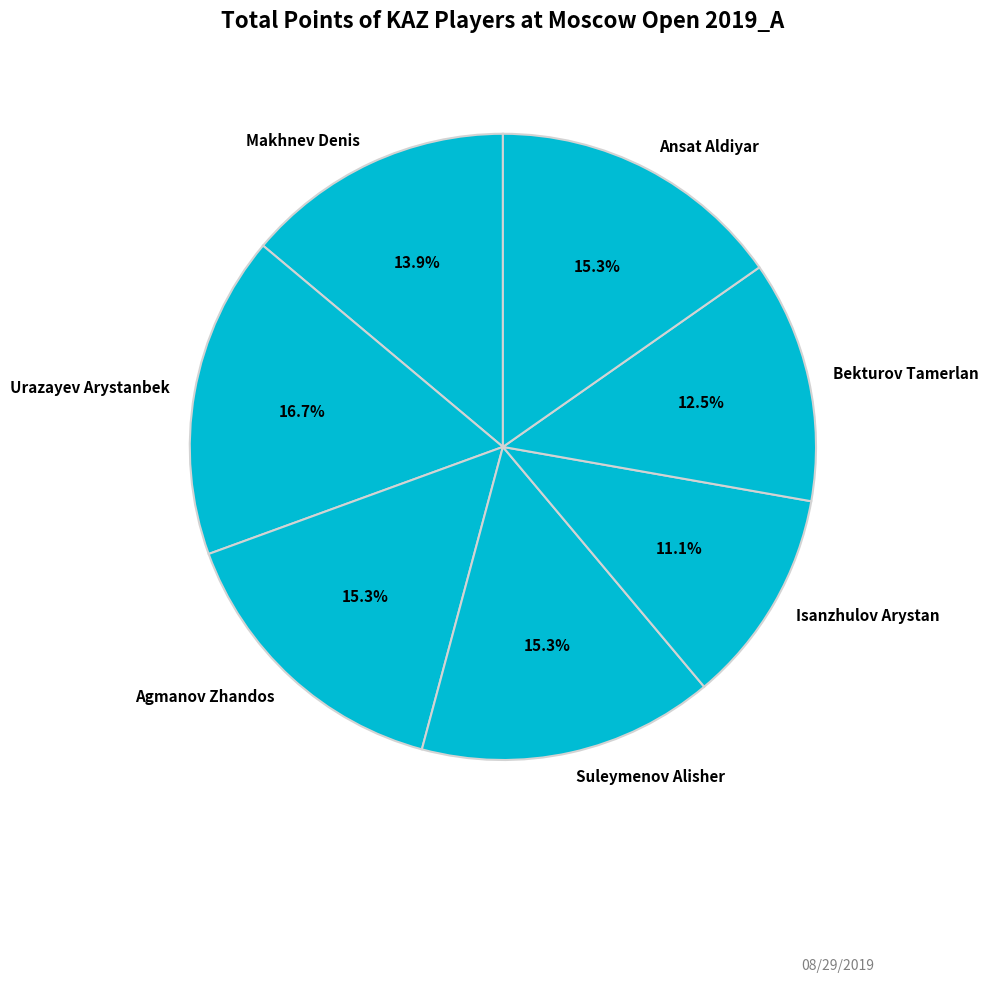

To the nearest percent, what is the difference between the Bekturov Tamerlan and Ansat Aldiyar slice percentages?

3%